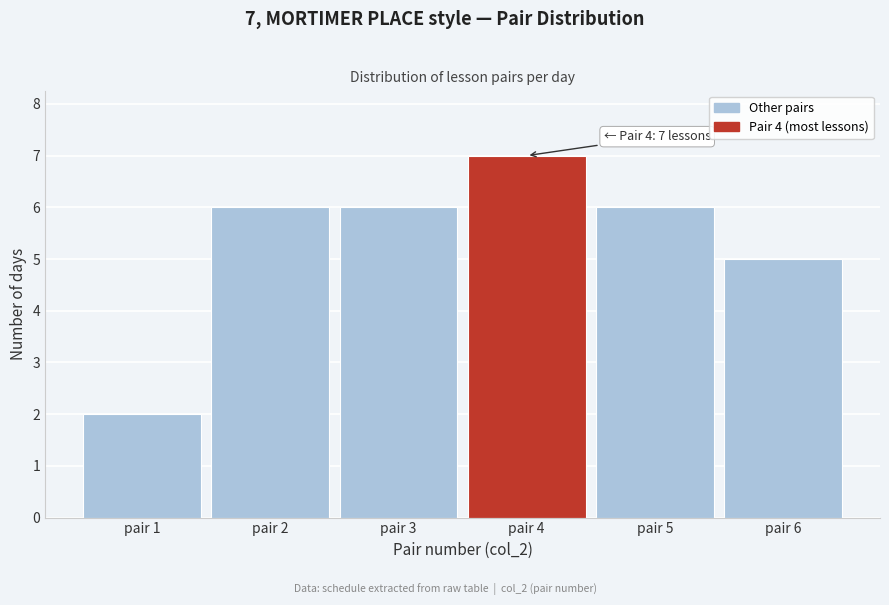

Reading left to right, extract all data points from this chart.

pair 1=2	pair 2=6	pair 3=6	pair 4=7	pair 5=6	pair 6=5